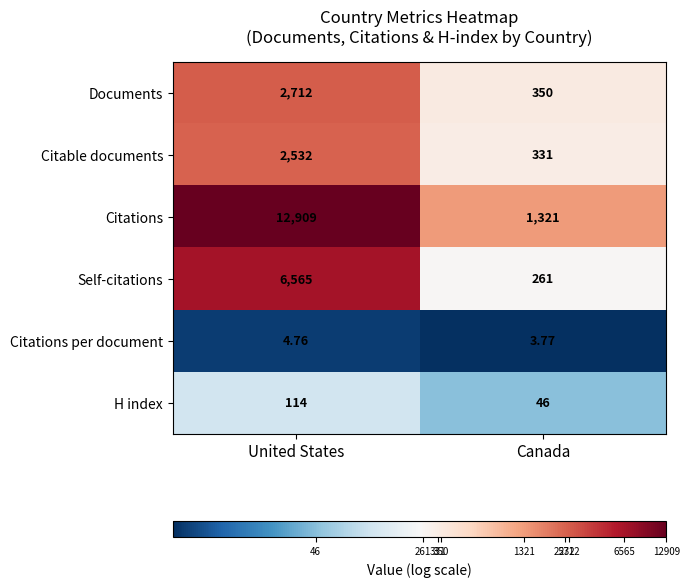

Rank the series by their maximum value, from lowest to highest.

Citations per document, H index, Citable documents, Documents, Self-citations, Citations